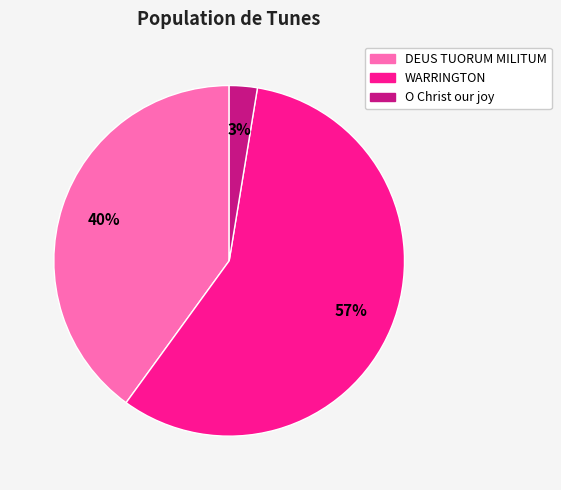

To the nearest percent, what is the average slice percentage?

33%